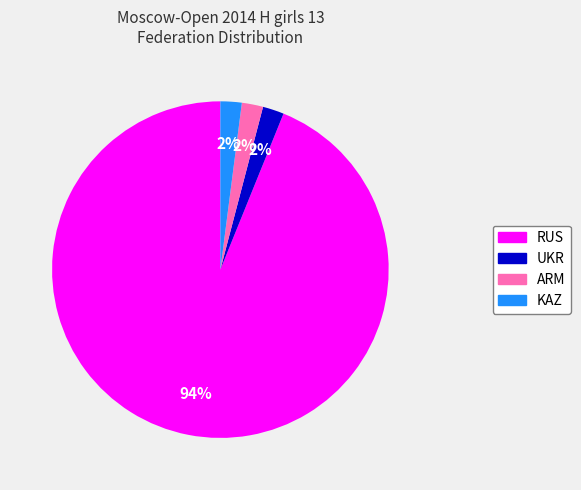

Is there a majority slice in this chart?

Yes